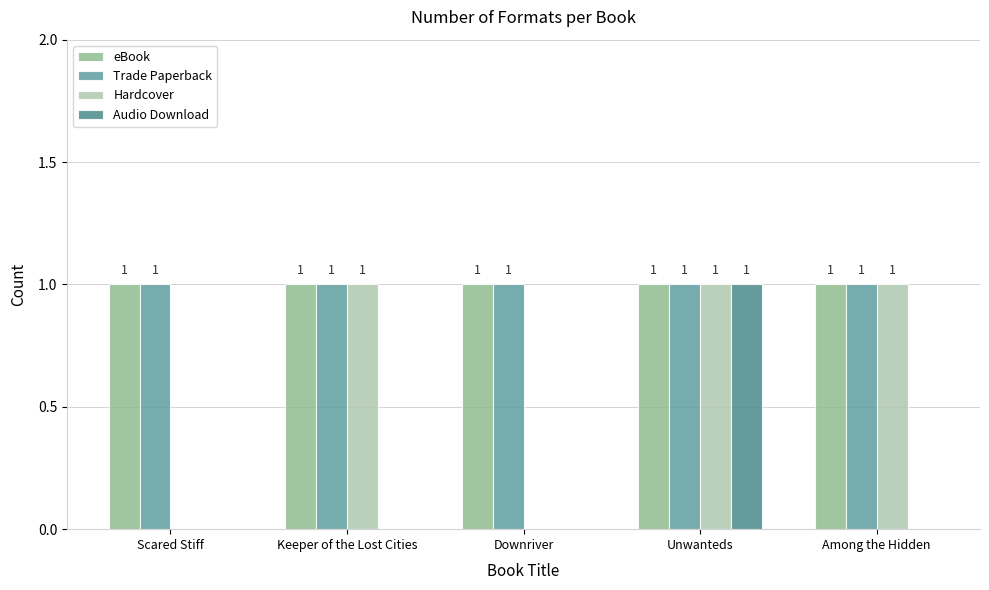

What is the lowest value of the Trade Paperback series?

1